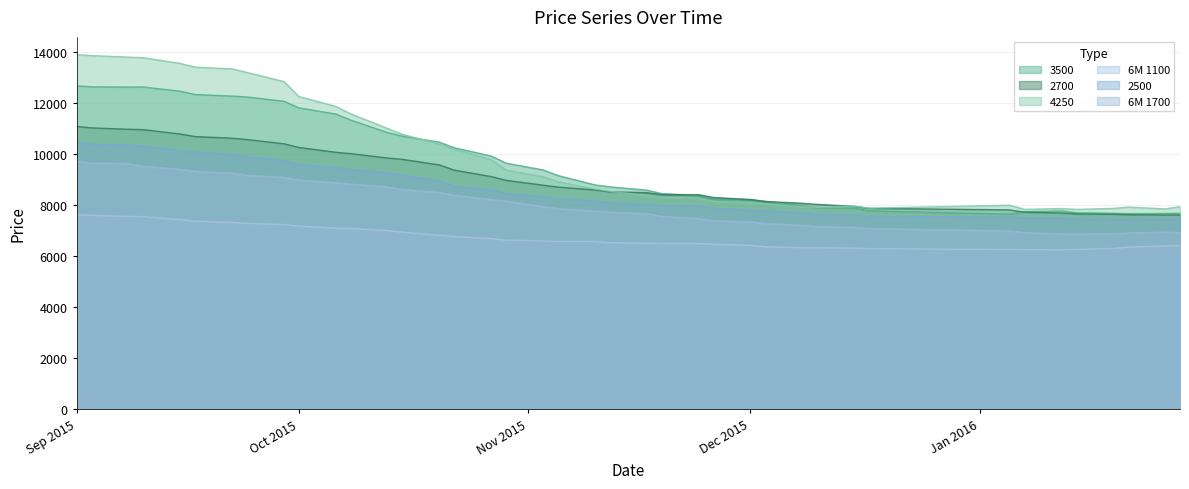

How many values in the 2700 series are below 8695?

20